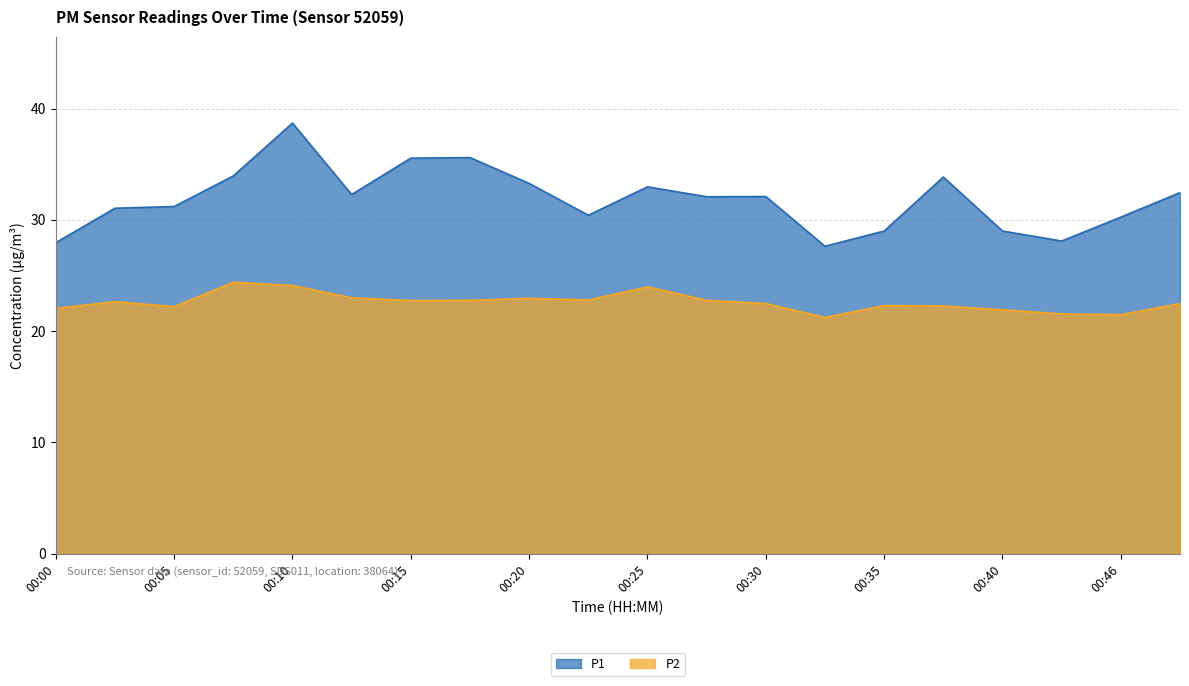

What are all the series names shown in the legend?

P1, P2